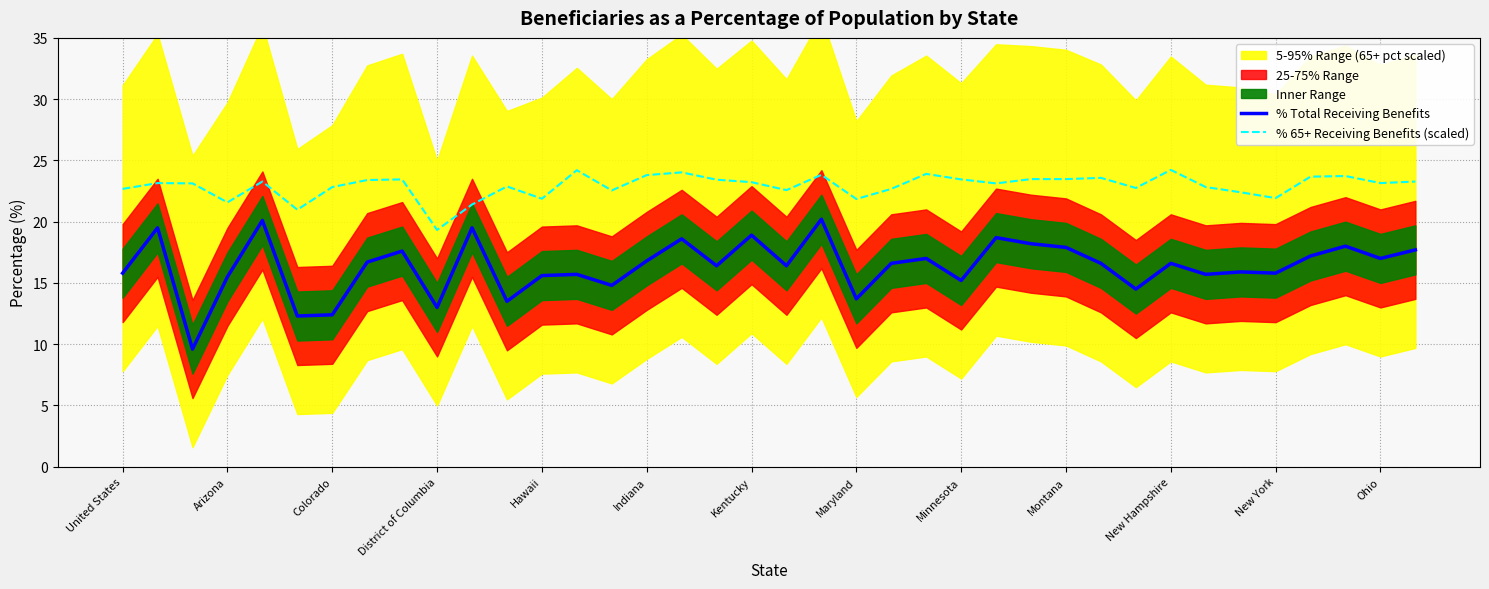

What is the approximate value of % Total Receiving Benefits at Colorado?

12.4